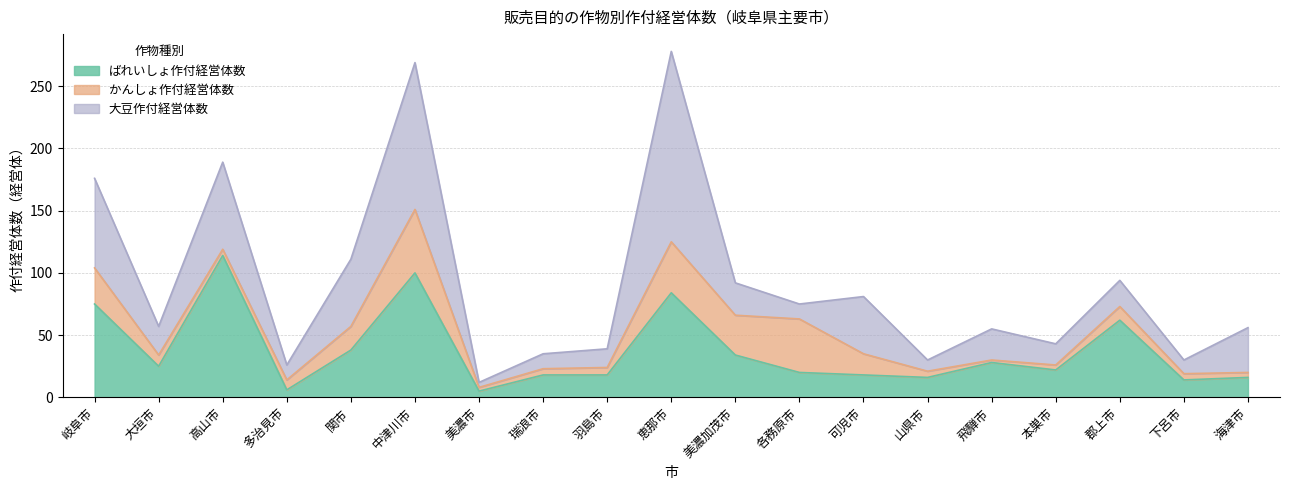

What is the greatest value displayed?

153